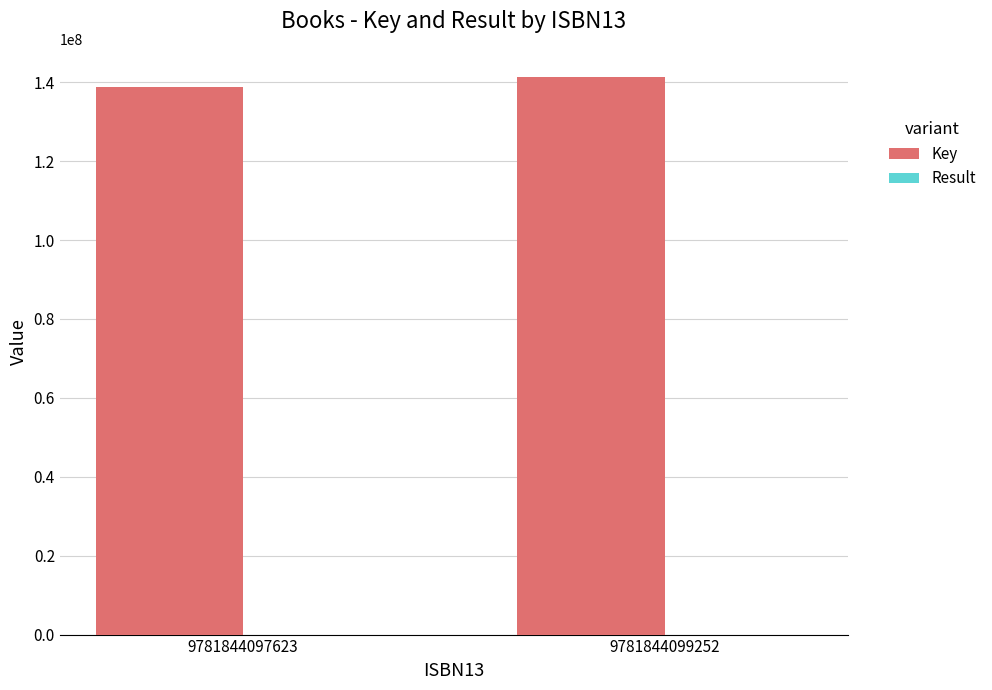

Which series has the largest total across all categories?

Key